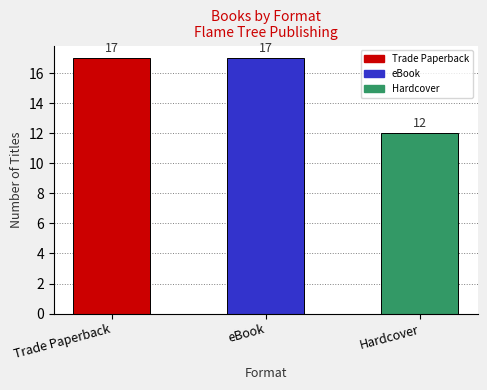

What is the label of the 3rd bar from the left?

Hardcover